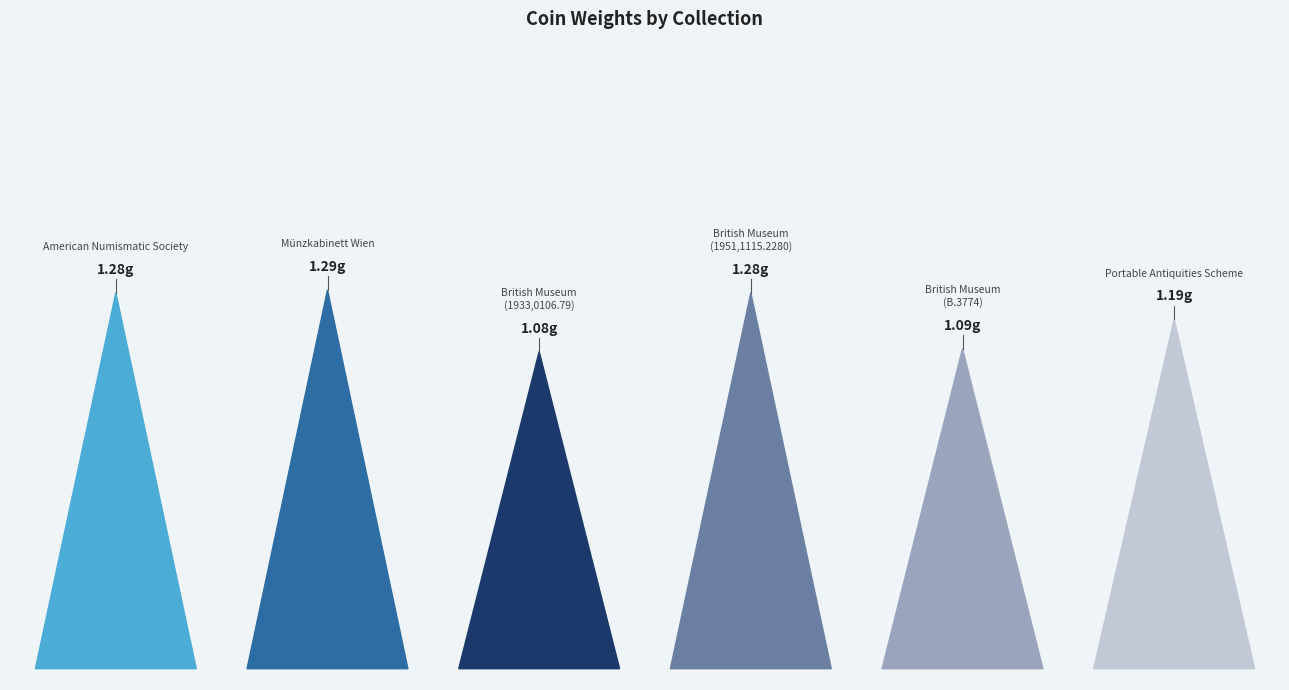

Approximately how many times larger is the value at British Museum
(1933,0106.79) compared to British Museum
(1951,1115.2280)?

0.8